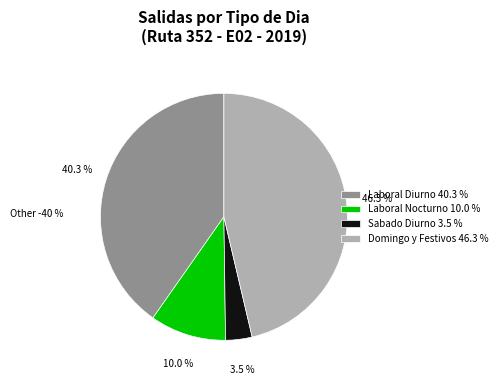

Approximately how many times larger is the value at Laboral Diurno compared to Sabado Diurno?

11.6